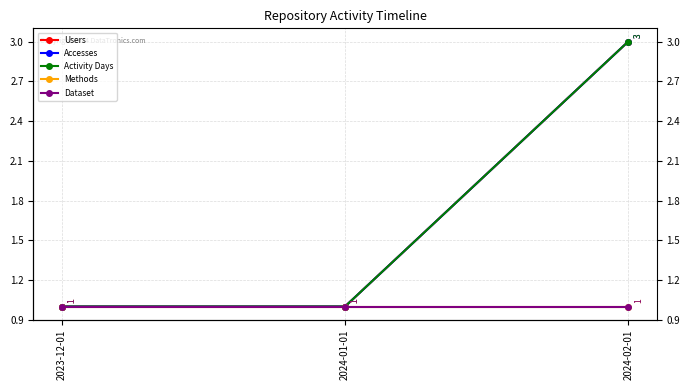

What is the sum of all Dataset values?

3